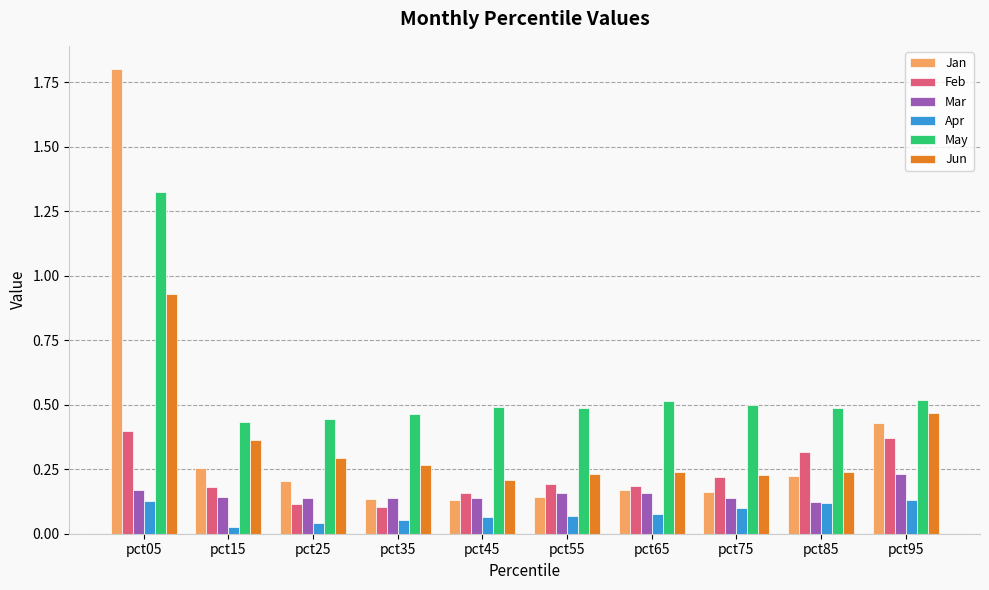

Are the bars horizontal?

No